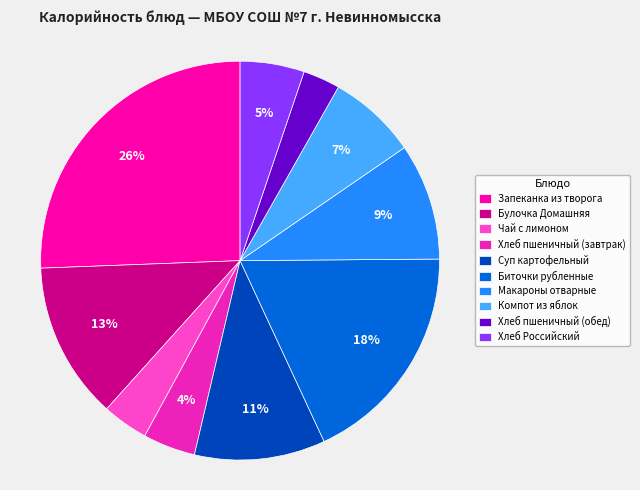

Do Булочка Домашняя and Запеканка из творога together represent more than half of the pie?

No